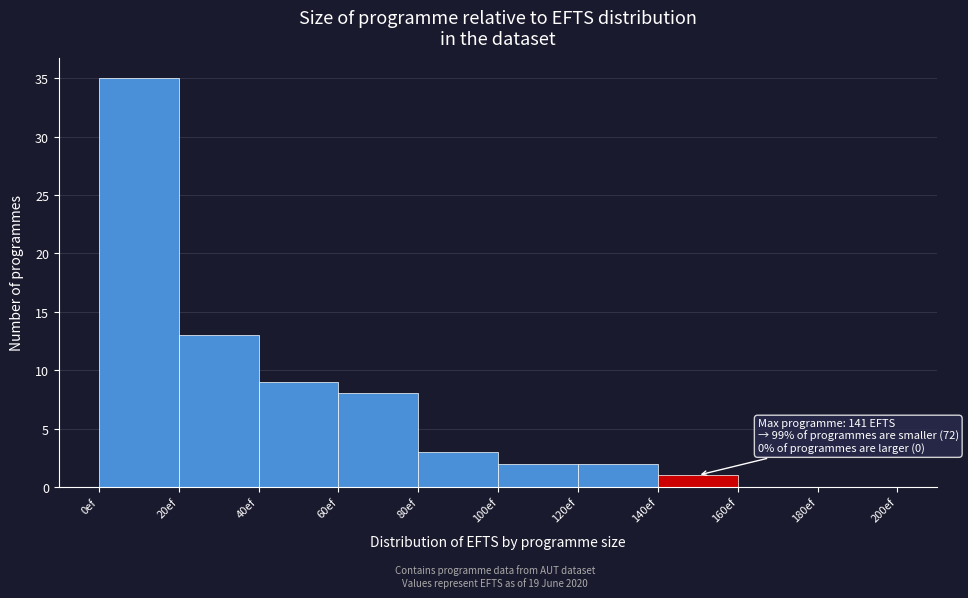

Which range on the x-axis has the tallest bar?

0 to 20